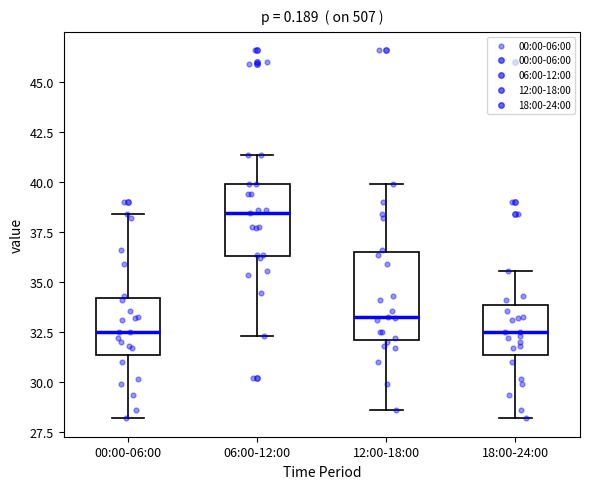

Where does the median line of the box for 12:00-18:00 sit on the y-axis? The values are not printed on the chart, so give them approximately, as read against the axis.

33.0